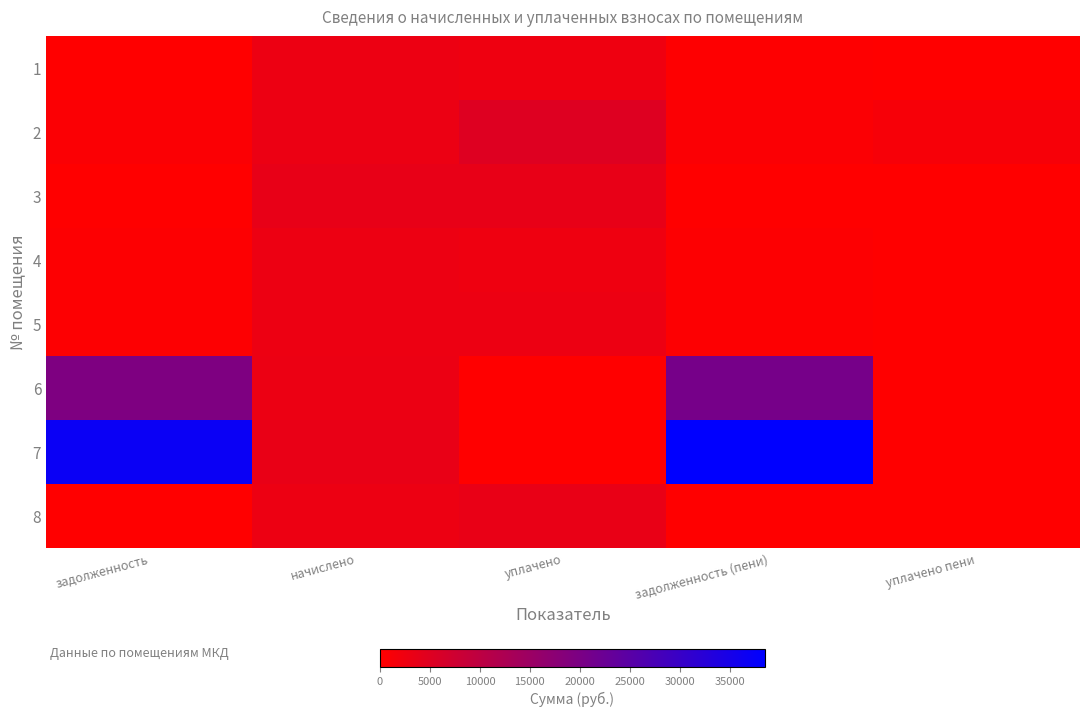

How many data points does each series have?

5